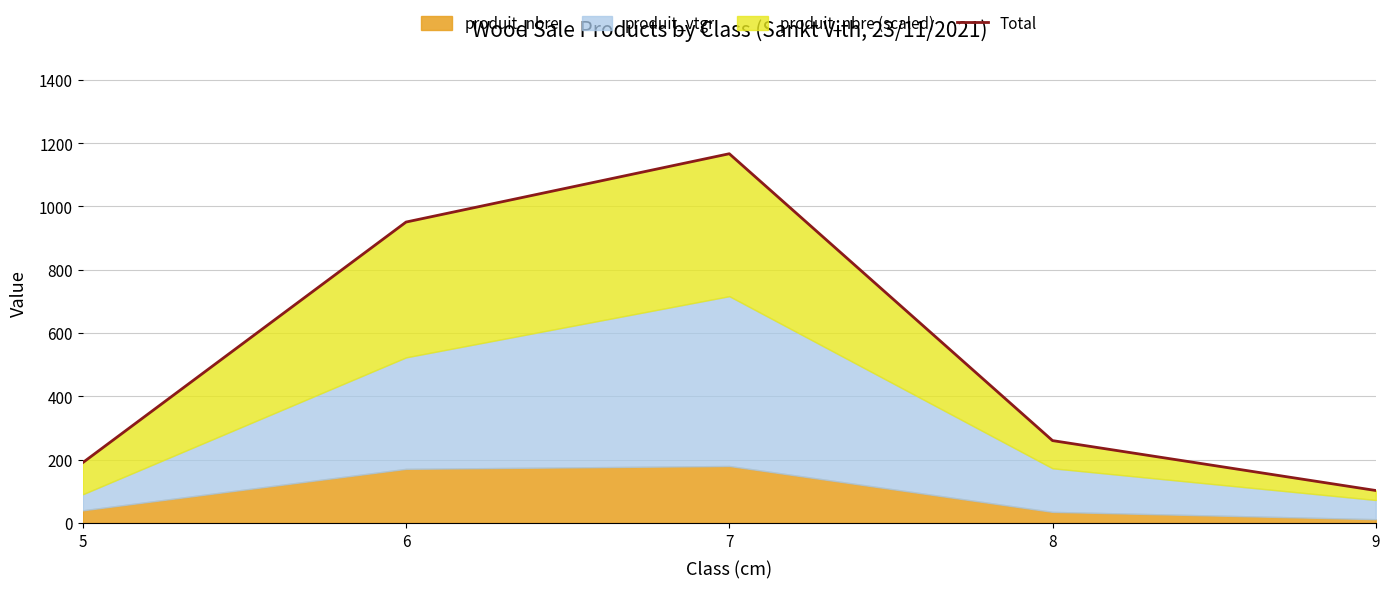

At which category does the chart reach its minimum across all series?

9